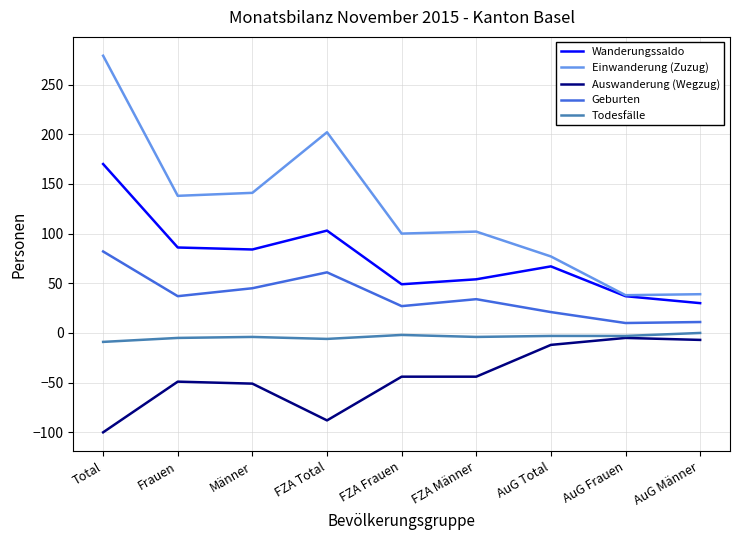

What is the sum of the Todesfälle values at AuG Männer and Total?

-9